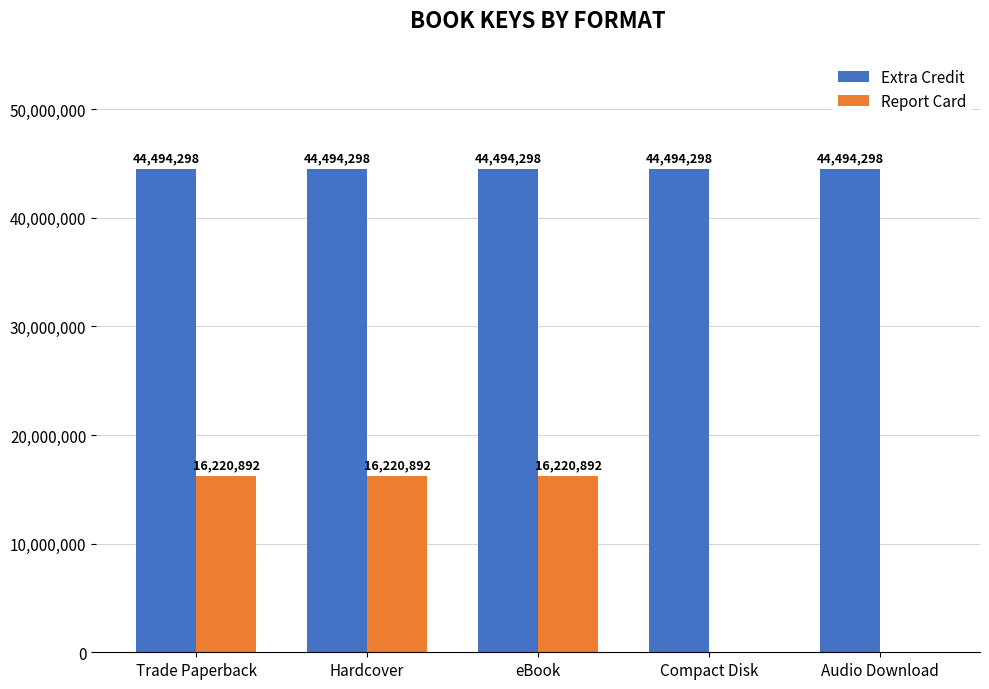

Is it true that Extra Credit equals 44494298 at Audio Download?

True